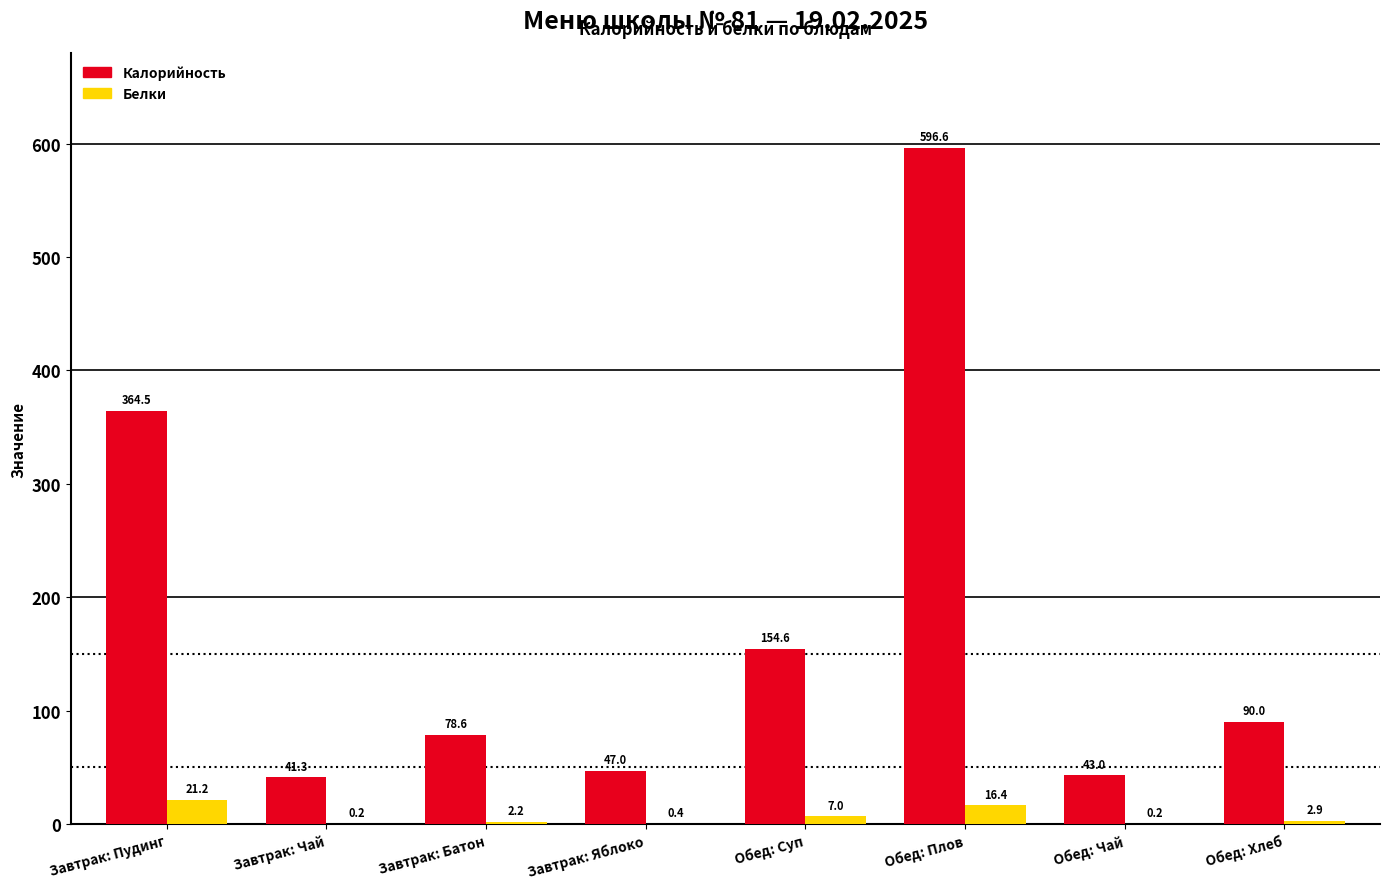

At which category is the sum across all series the highest?

Обед: Плов